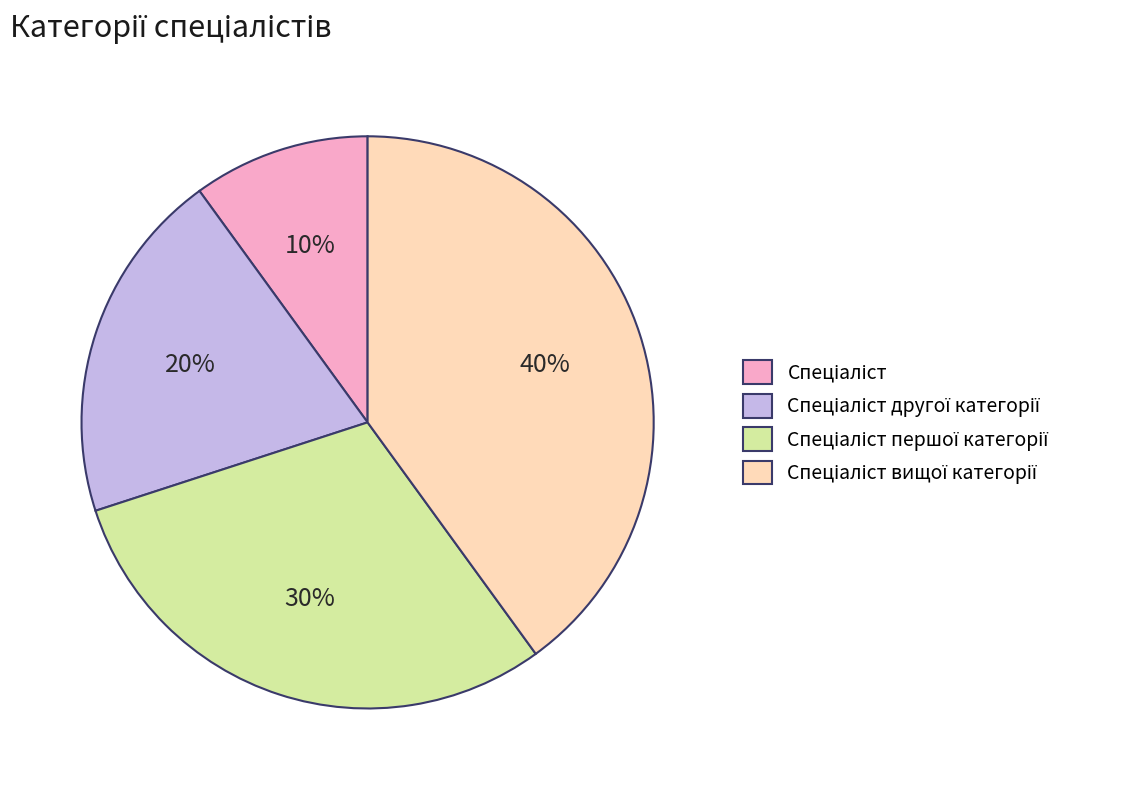

Is there a majority slice in this chart?

No